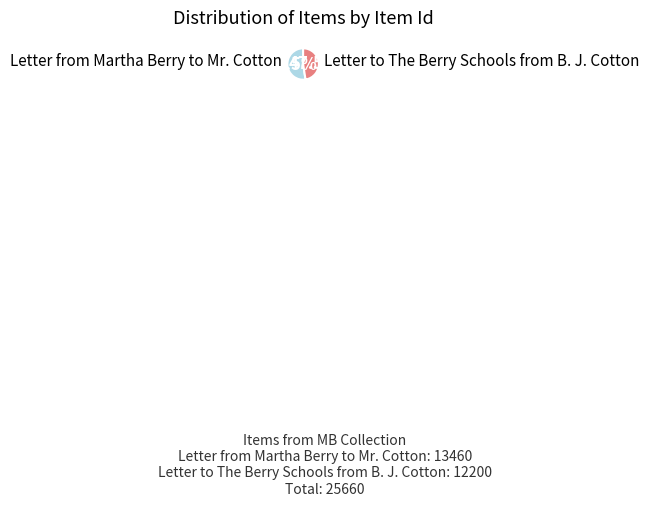

Is there any slice that represents more than half of the pie?

Yes